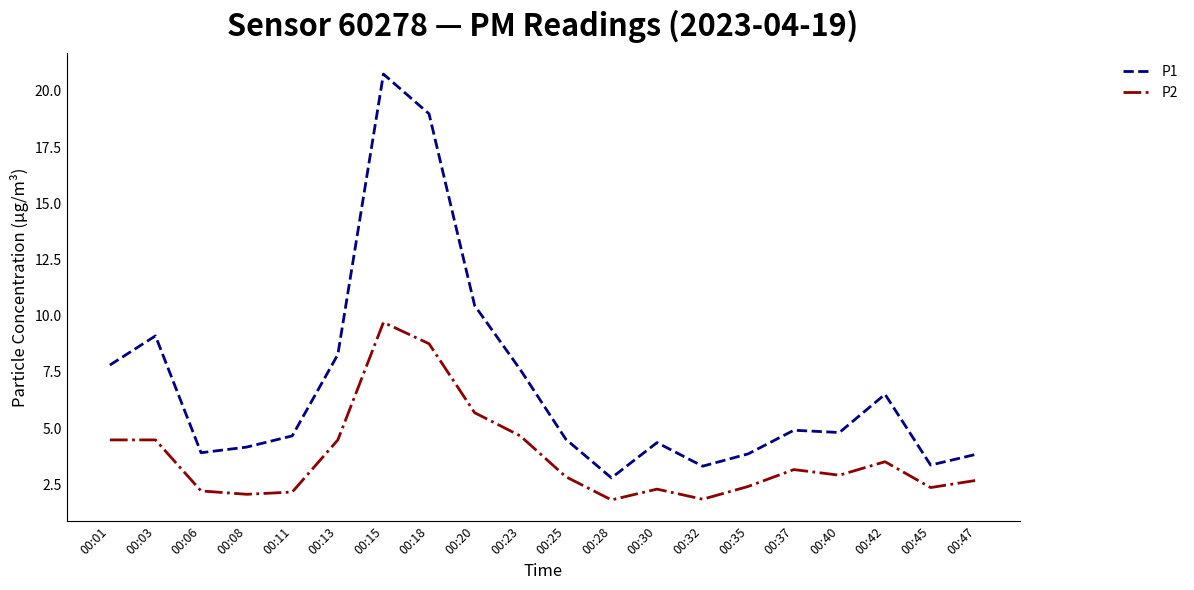

At which category does P1 reach its first local valley?

00:06